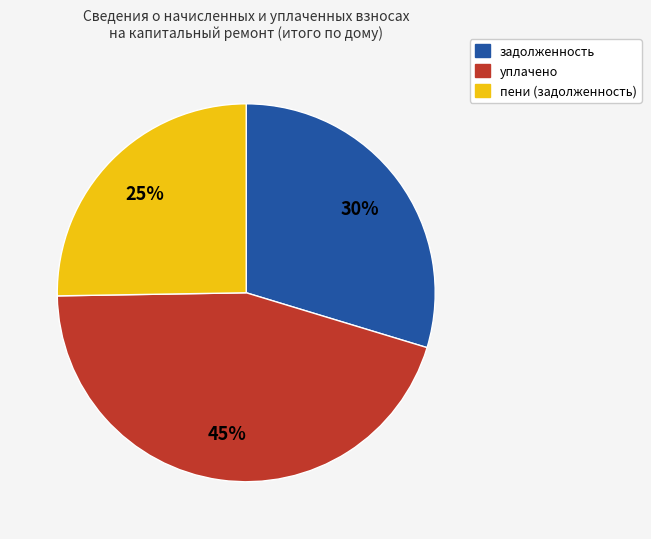

Approximately how many times larger is the value at пени (задолженность) compared to уплачено?

0.6